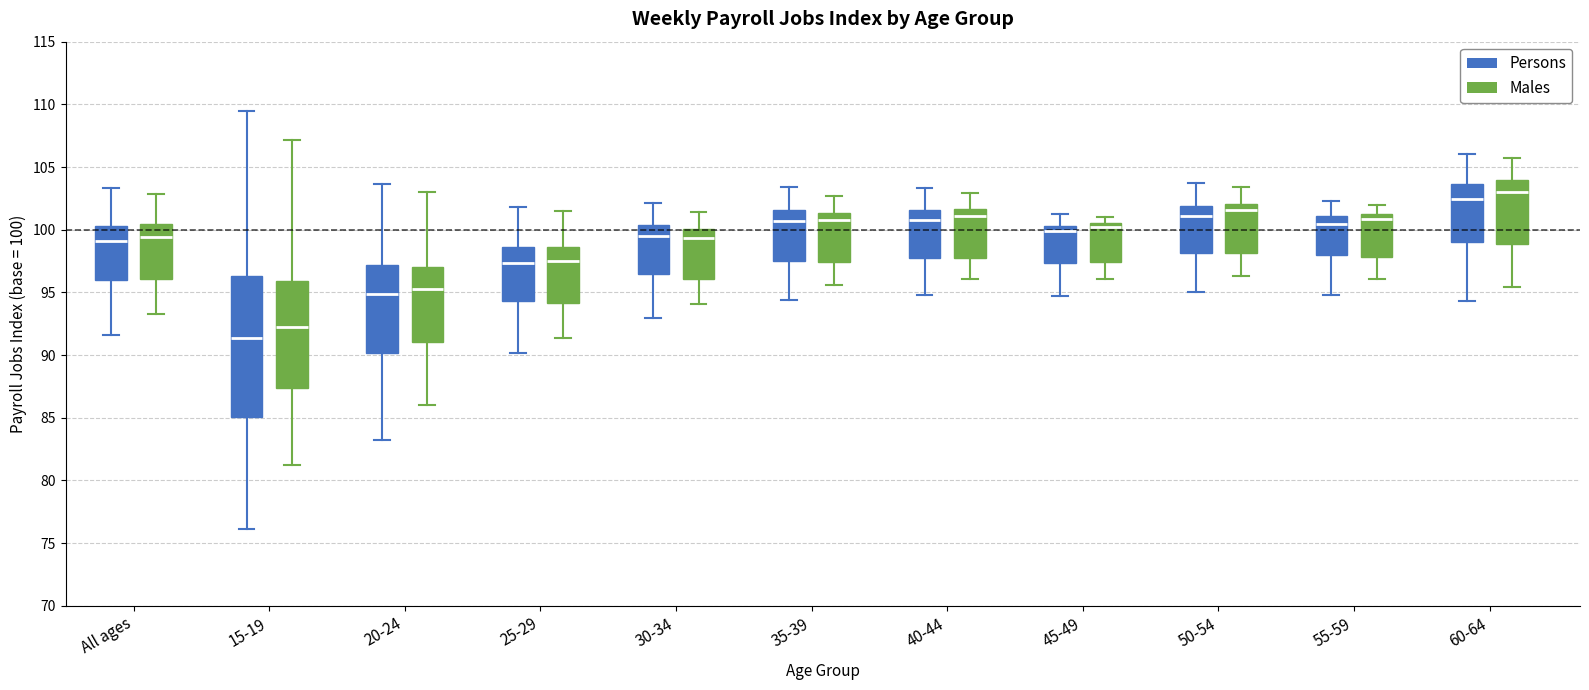

Reading left to right, transcribe this box plot: for each box, give where its median line is, the range the box spans, and where its two whiskers end, as read against the y-axis. The values are not printed on the chart, so give them approximately, as read against the axis.

All ages (Persons): median 99.0, box 96.0 to 100.5, whiskers 91.5 to 103.5
All ages (Males): median 99.5, box 96.0 to 100.5, whiskers 93.5 to 103.0
15-19 (Persons): median 91.5, box 85.0 to 96.5, whiskers 76.0 to 109.5
15-19 (Males): median 92.5, box 87.5 to 96.0, whiskers 81.0 to 107.0
20-24 (Persons): median 95.0, box 90.0 to 97.0, whiskers 83.0 to 103.5
20-24 (Males): median 95.5, box 91.0 to 97.0, whiskers 86.0 to 103.0
25-29 (Persons): median 97.5, box 94.5 to 98.5, whiskers 90.0 to 102.0
25-29 (Males): median 97.5, box 94.0 to 98.5, whiskers 91.5 to 101.5
30-34 (Persons): median 99.5, box 96.5 to 100.5, whiskers 93.0 to 102.0
30-34 (Males): median 99.5, box 96.0 to 100.0, whiskers 94.0 to 101.5
35-39 (Persons): median 100.5, box 97.5 to 101.5, whiskers 94.5 to 103.5
35-39 (Males): median 101.0, box 97.5 to 101.5, whiskers 95.5 to 102.5
40-44 (Persons): median 101.0, box 98.0 to 101.5, whiskers 95.0 to 103.5
40-44 (Males): median 101.0, box 98.0 to 101.5, whiskers 96.0 to 103.0
45-49 (Persons): median 100.0, box 97.5 to 100.5, whiskers 94.5 to 101.5
45-49 (Males): median 100.0, box 97.5 to 100.5, whiskers 96.0 to 101.0
50-54 (Persons): median 101.0, box 98.0 to 102.0, whiskers 95.0 to 103.5
50-54 (Males): median 101.5, box 98.0 to 102.0, whiskers 96.5 to 103.5
55-59 (Persons): median 100.5, box 98.0 to 101.0, whiskers 95.0 to 102.5
55-59 (Males): median 101.0 (just below the box's upper edge), box 98.0 to 101.0, whiskers 96.0 to 102.0
60-64 (Persons): median 102.5, box 99.0 to 103.5, whiskers 94.5 to 106.0
60-64 (Males): median 103.0, box 99.0 to 104.0, whiskers 95.5 to 106.0